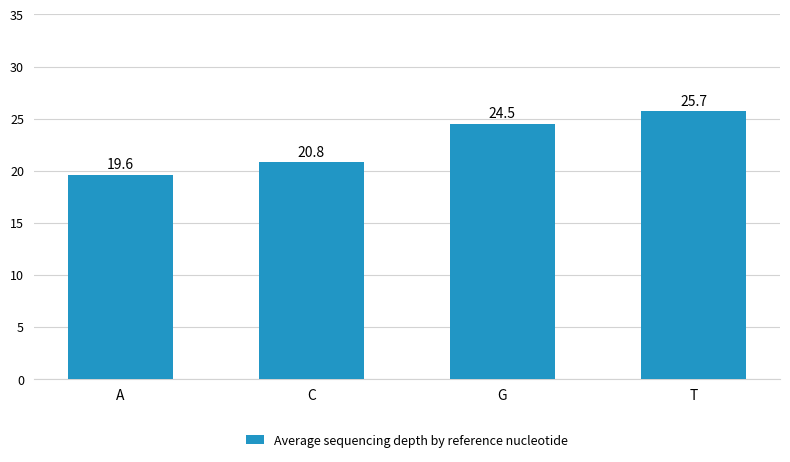

Where does the data first go above 24?

G